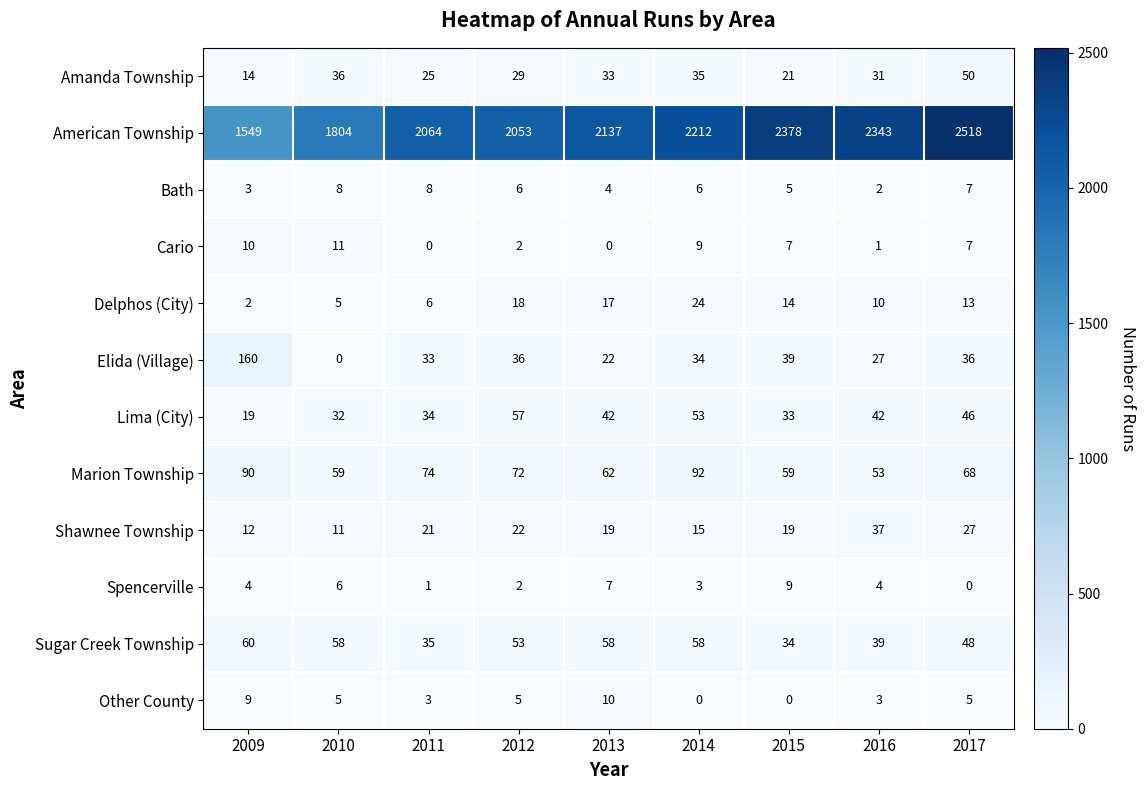

Which series has the widest spread of values?

American Township